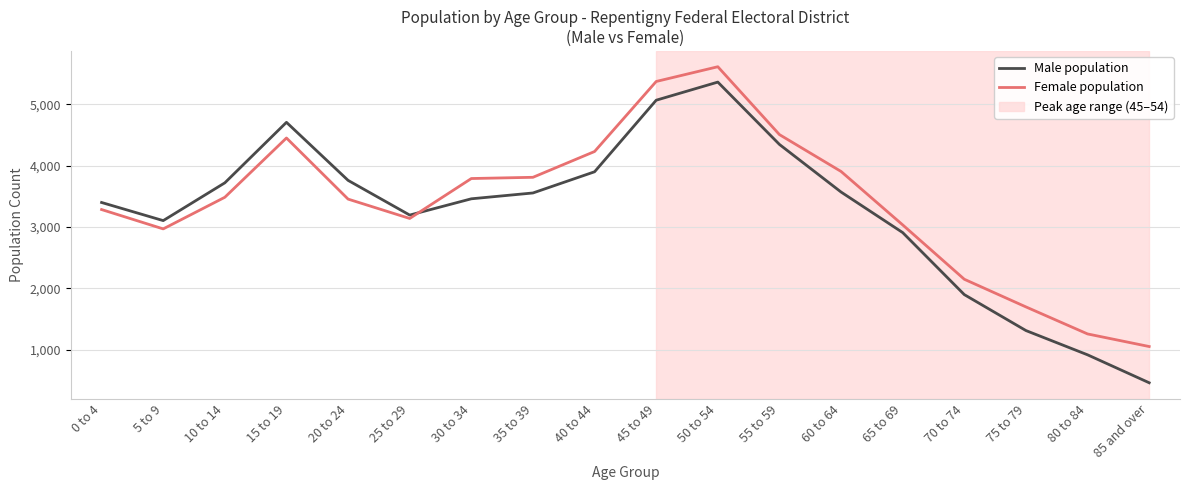

In Female population, how many points are higher than both neighbors (excluding endpoints)?

2